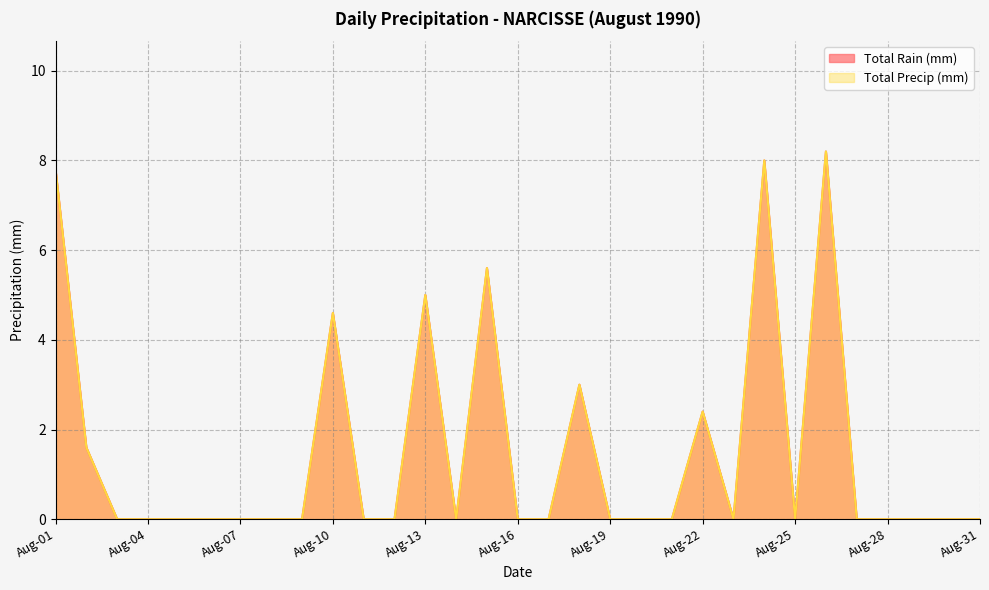

True or false: Total Precip (mm) and Total Rain (mm) cross at least once.

False